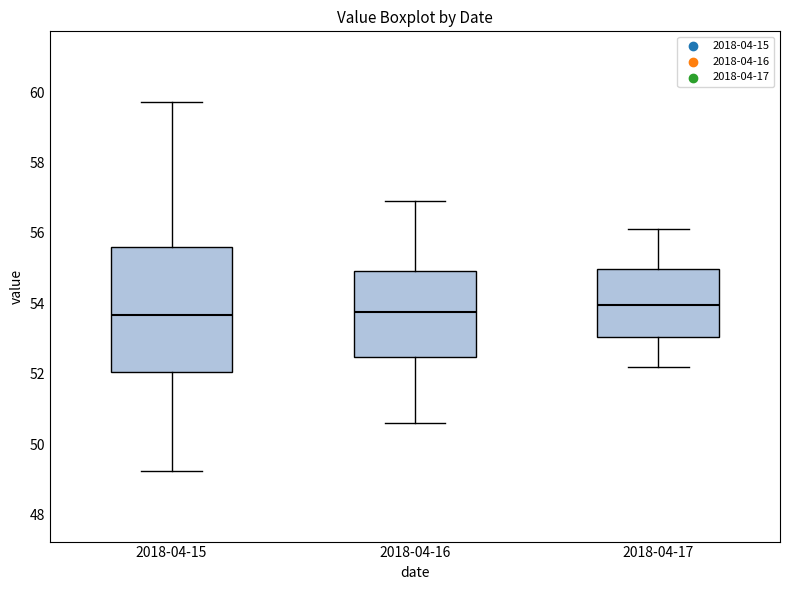

Comparing the boxes themselves (not the whiskers), which one is the tallest?

2018-04-15